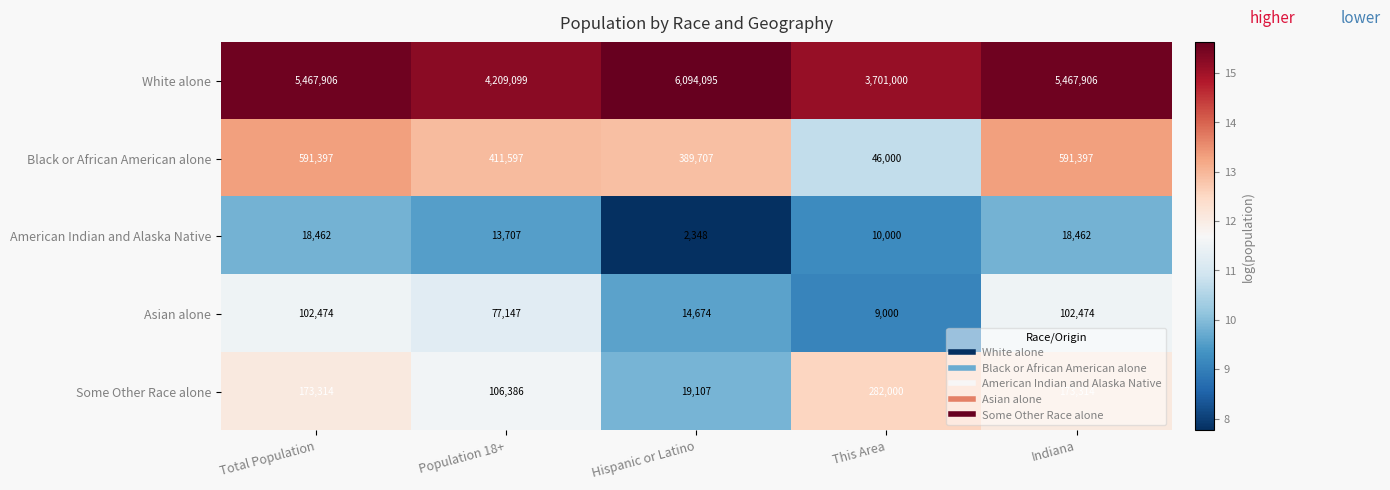

True or false: Some Other Race alone has a value of 101052 at Indiana.

False